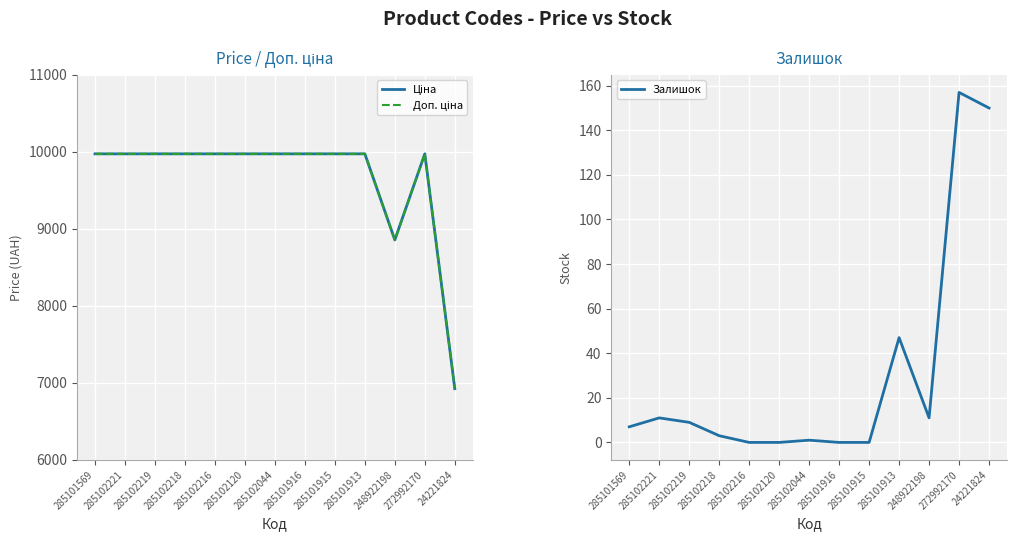

Is this an area chart (filled region under the line)?

No